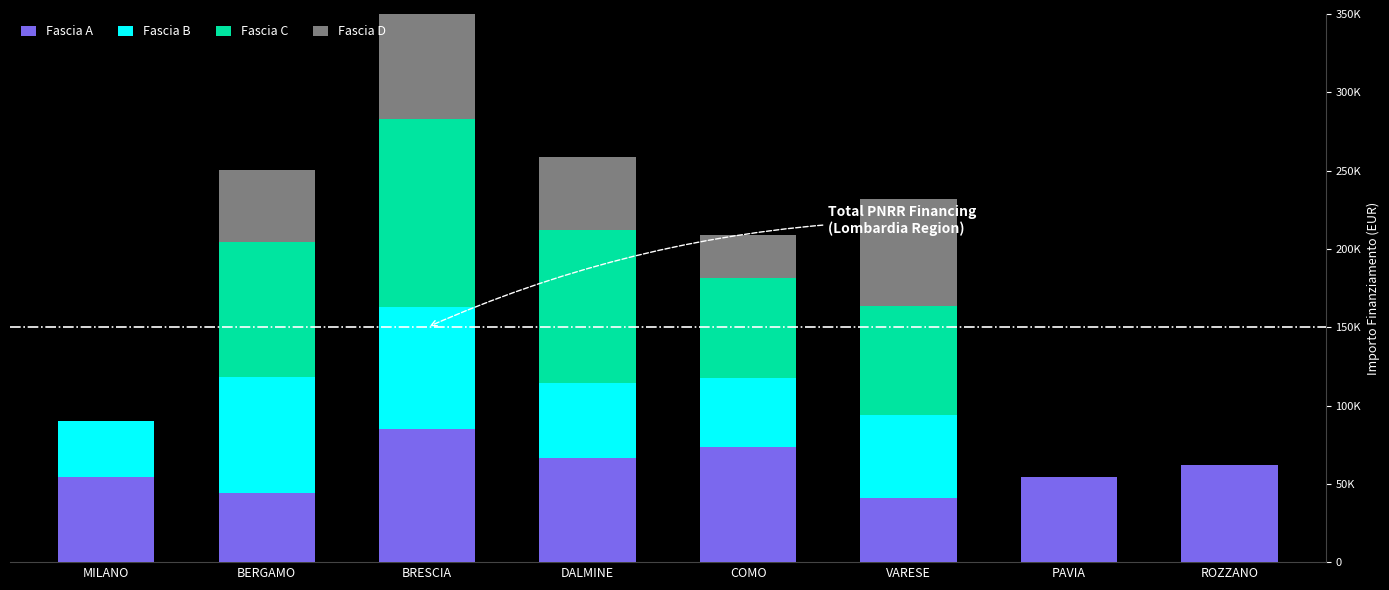

Which series has the largest total across all categories?

Fascia A